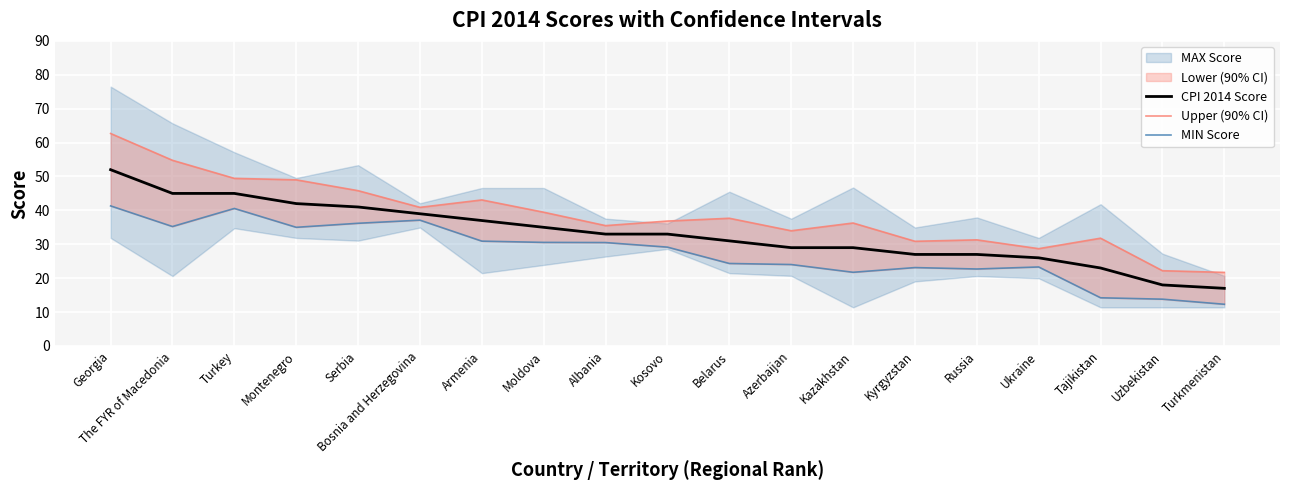

At which label does CPI 2014 Score reach its peak?

Georgia